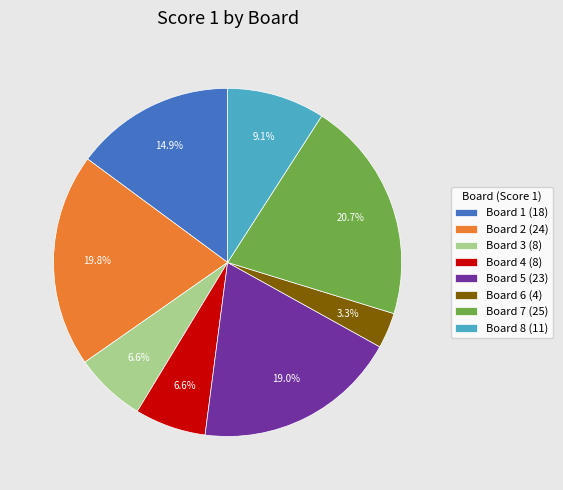

What is the smallest slice in the pie chart?

Board 6 (4)